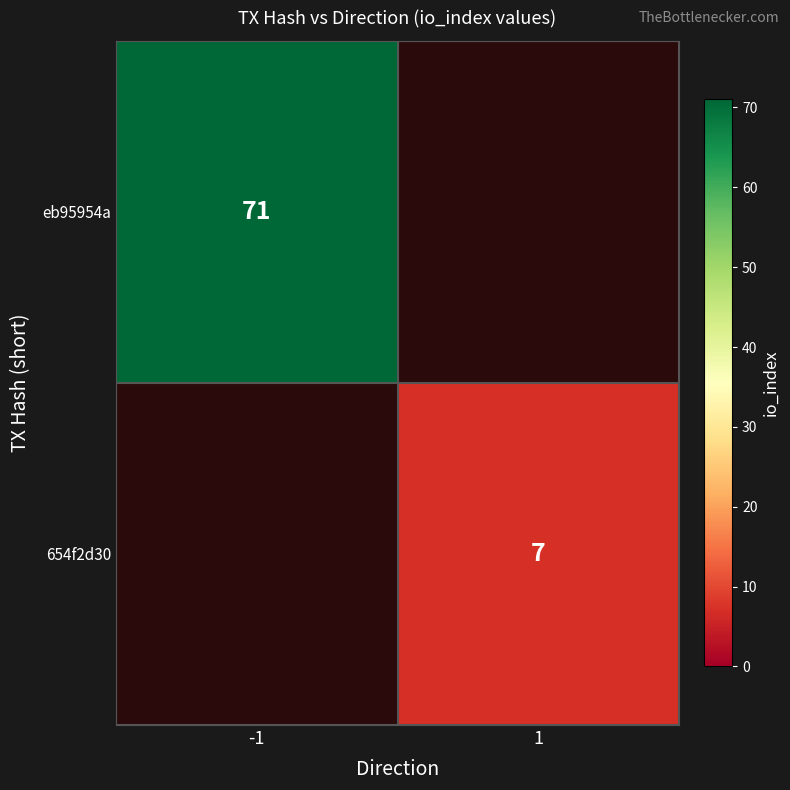

Is it true that eb95954a equals 71 at -1?

True